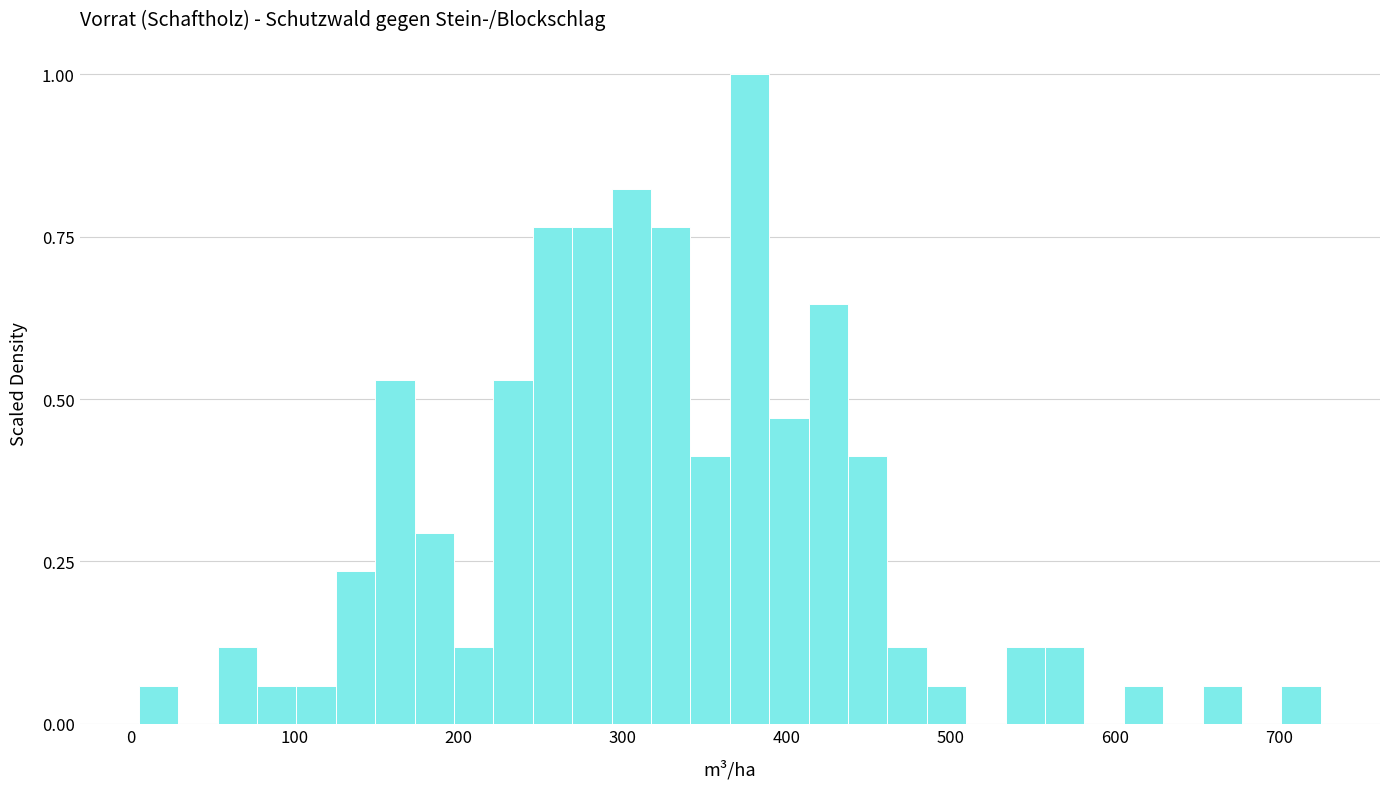

Around what value on the x-axis is the tallest bar? Give the approximate position of its centre, as read against the axis.

380